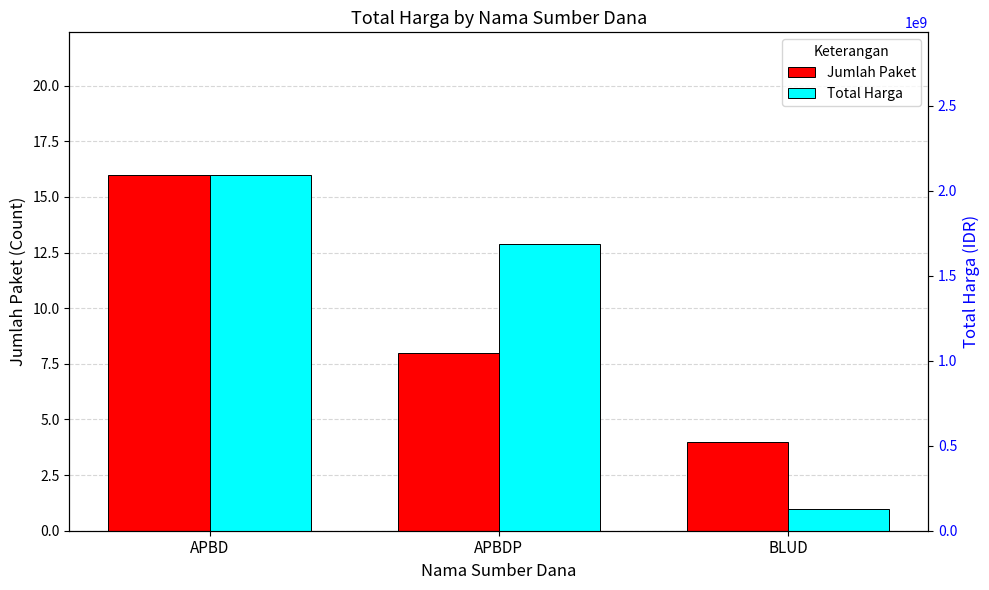

At which category is the sum across all series the highest?

APBD